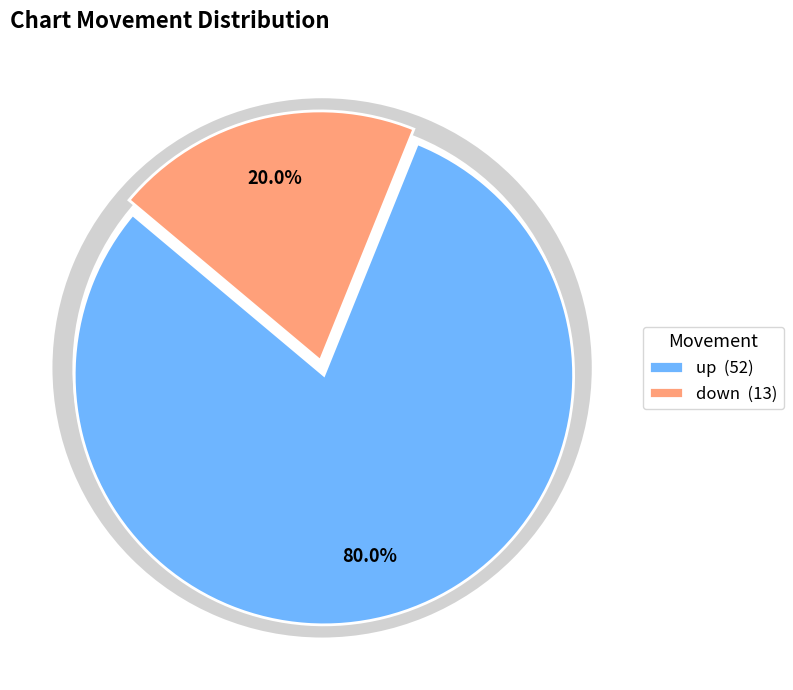

What is the smallest slice in the pie chart?

down